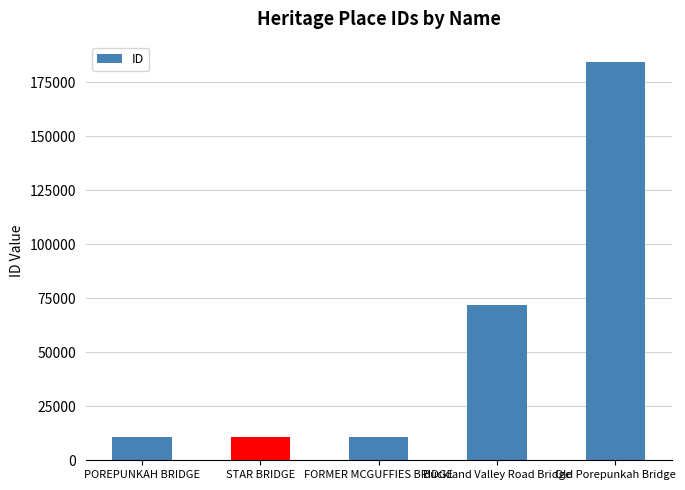

Where is the data nearest to the value 97700?

Buckland Valley Road Bridge